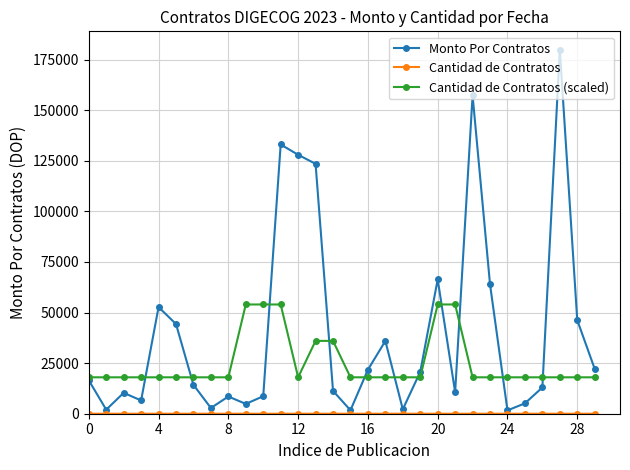

What is the greatest value displayed?

180000.0